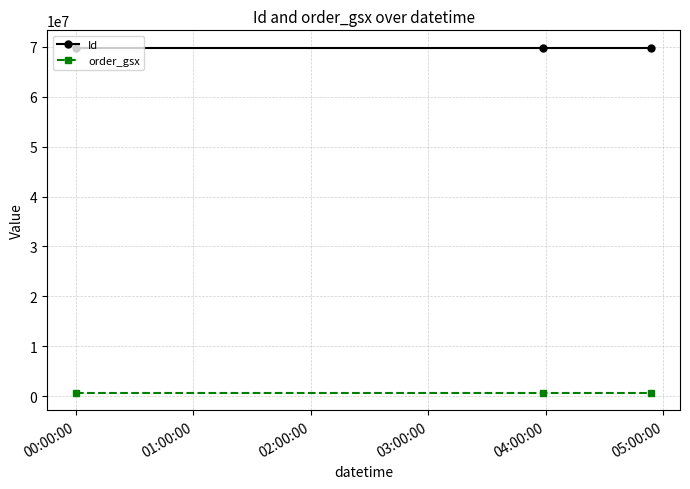

Which series has the largest total across all categories?

Id